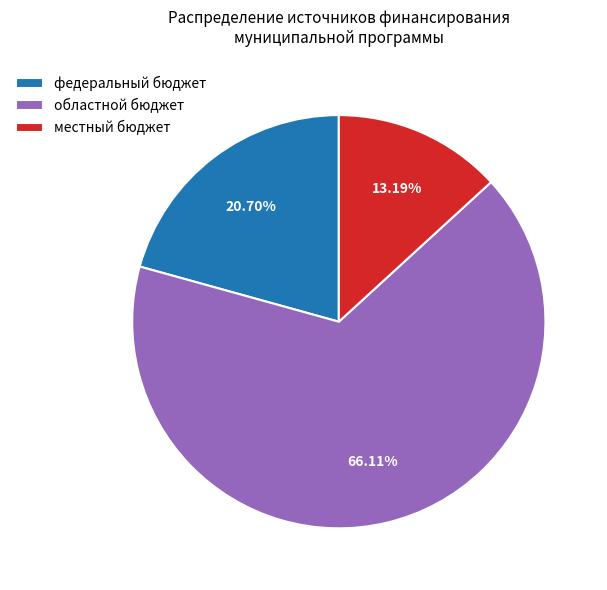

What is the largest slice in the pie chart?

областной бюджет